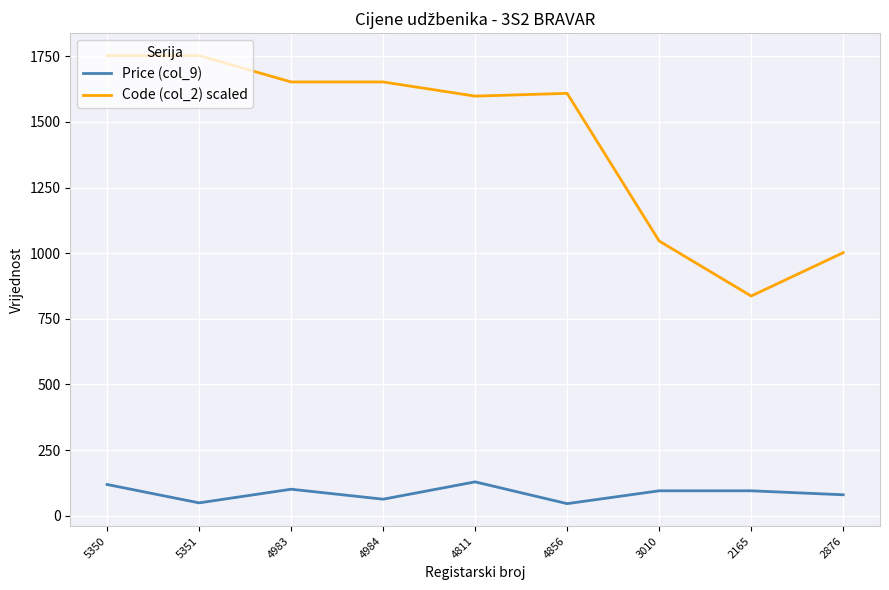

What is the average value of the Price (col_9) series?

86.3